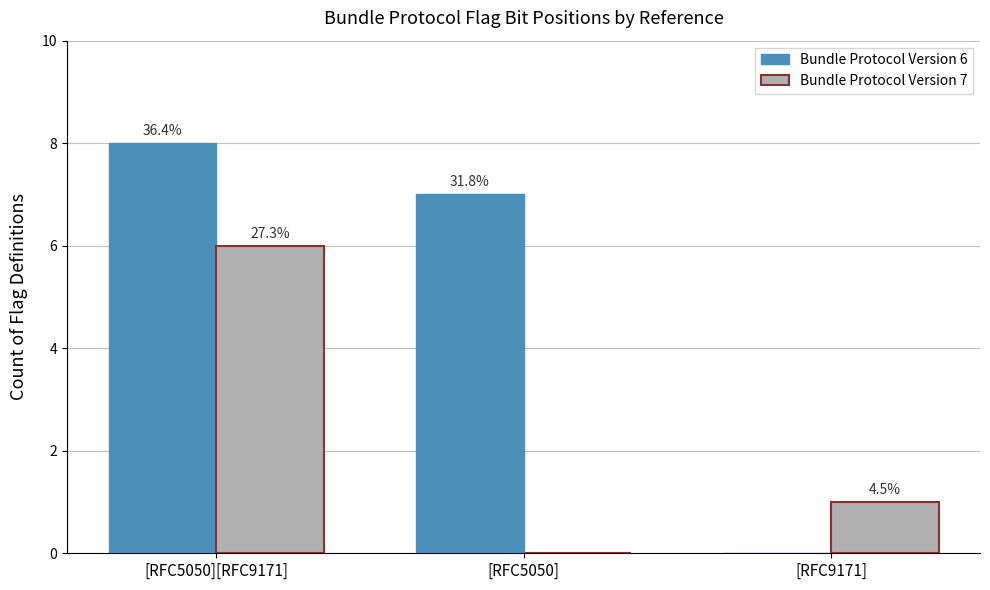

Which has a higher value, [RFC9171] or [RFC5050]?

[RFC5050]